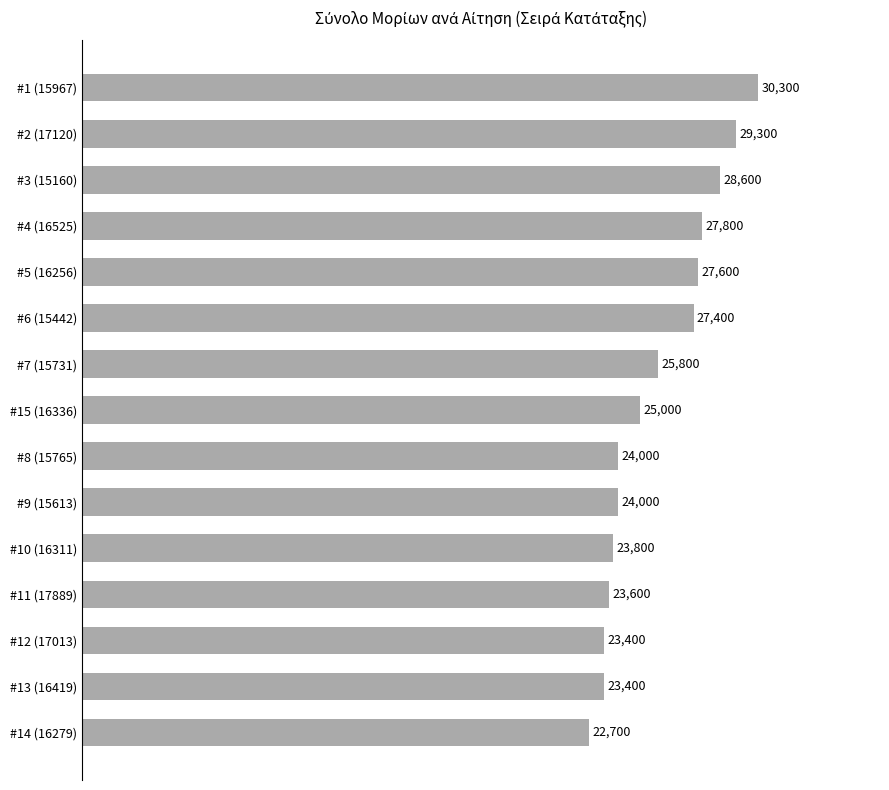

What value does the data have at #15 (16336), to the nearest 50?

25000